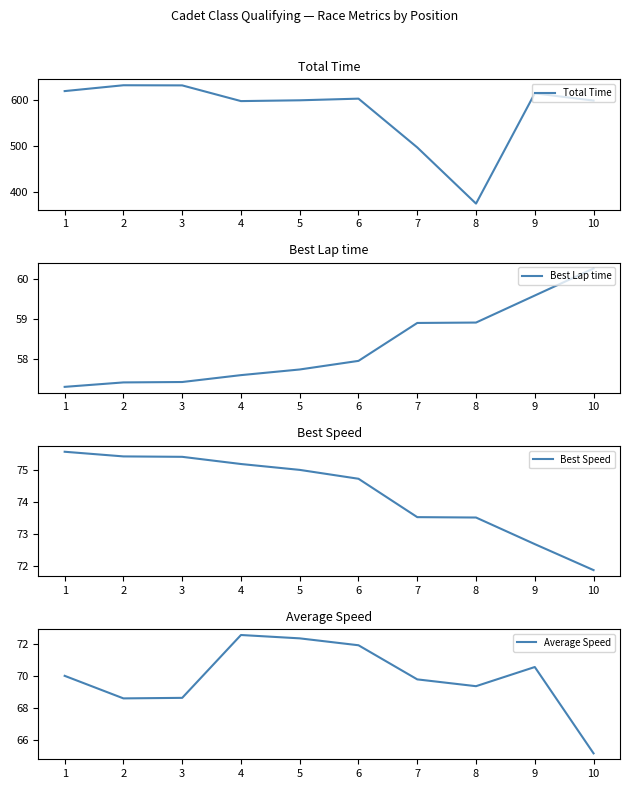

True or false: Total Time has a value of 597.0 at 4.

True